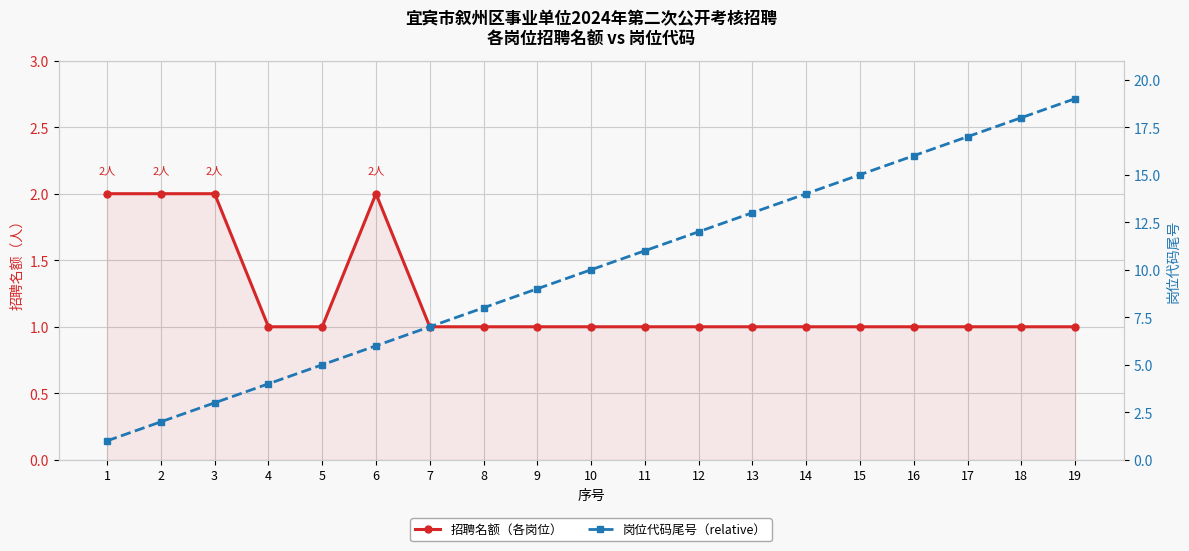

Between 4 and 19, which series saw the biggest shift?

岗位代码尾号（relative）